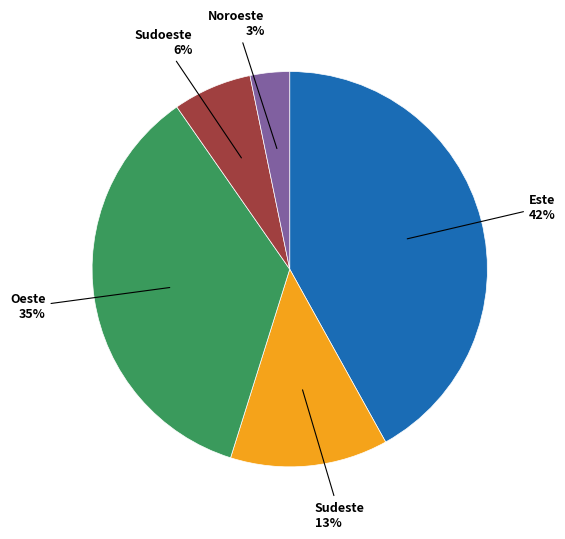

Count the number of slices in the pie.

5